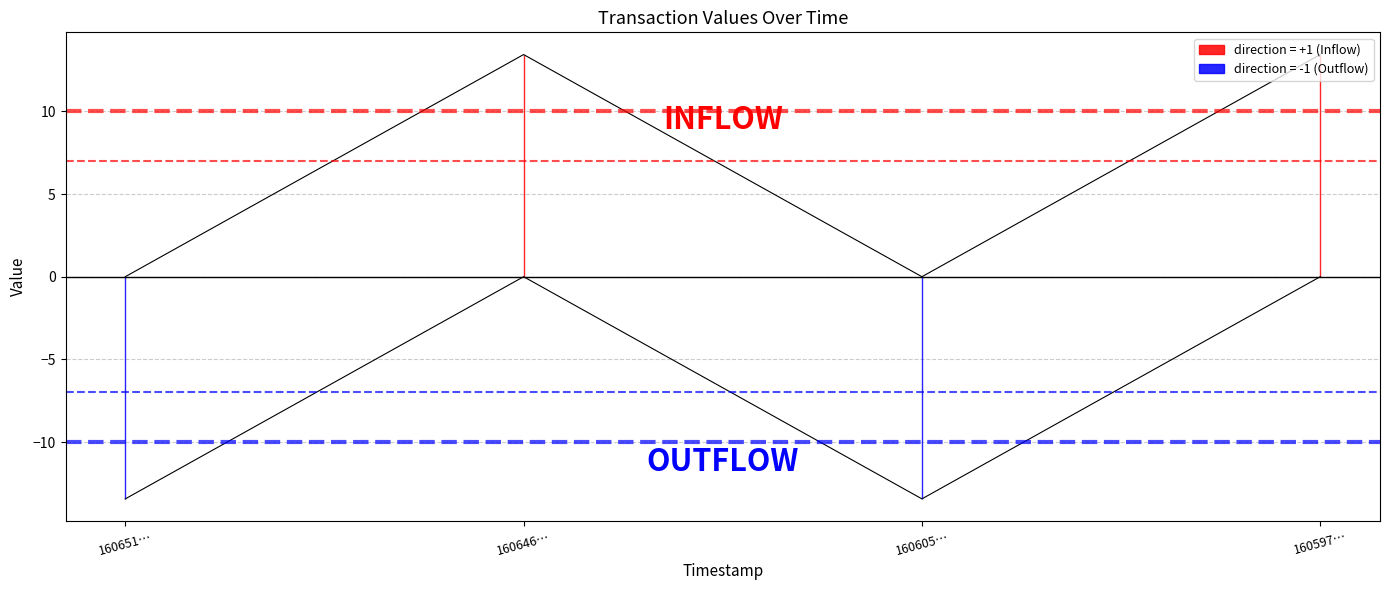

At which label is io_index closest to 27?

1606054387